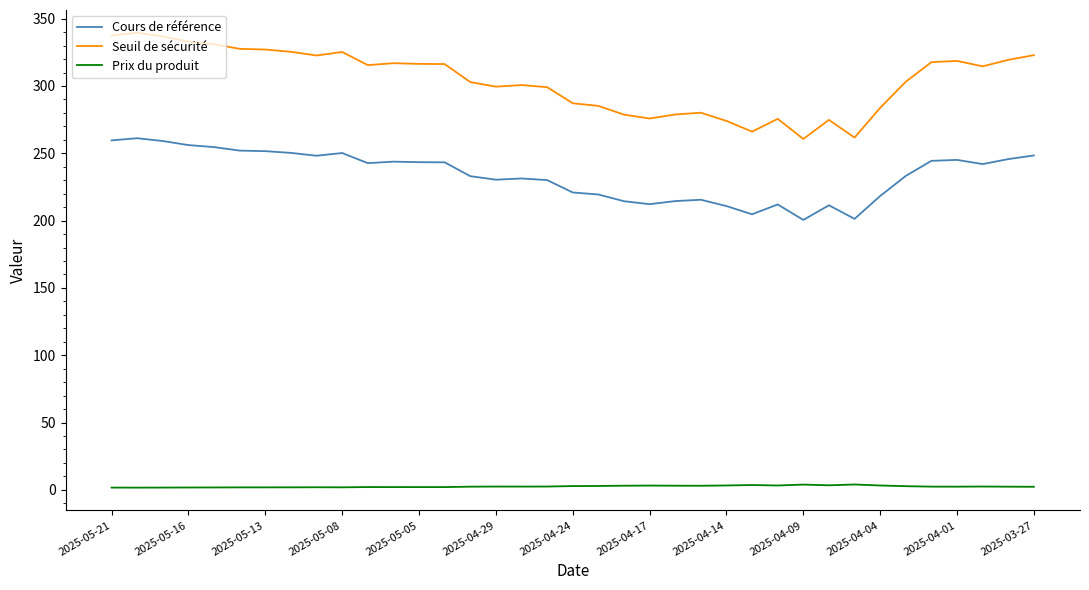

True or false: Seuil de sécurité and Prix du produit cross at least once.

False